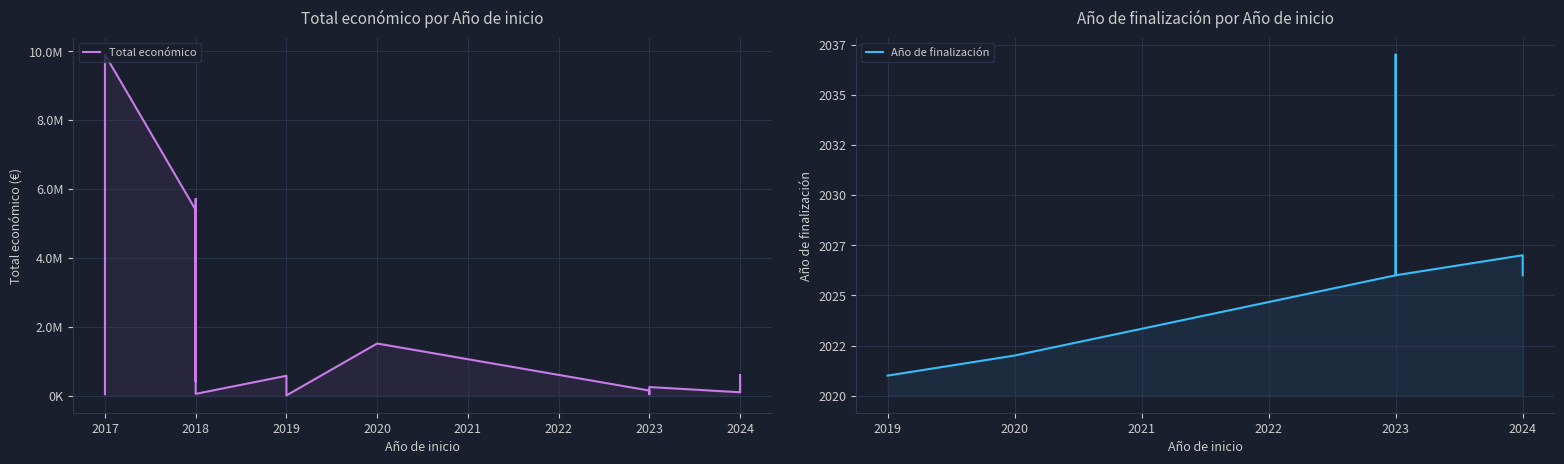

List the labels in order of value, largest first.

2017, 2018, 2018, 2018, 2020, 2024, 2019, 2019, 2019, 2018, 2023, 2023, 2023, 2024, 2024, 2023, 2024, 2024, 2023, 2018, 2017, 2023, 2019